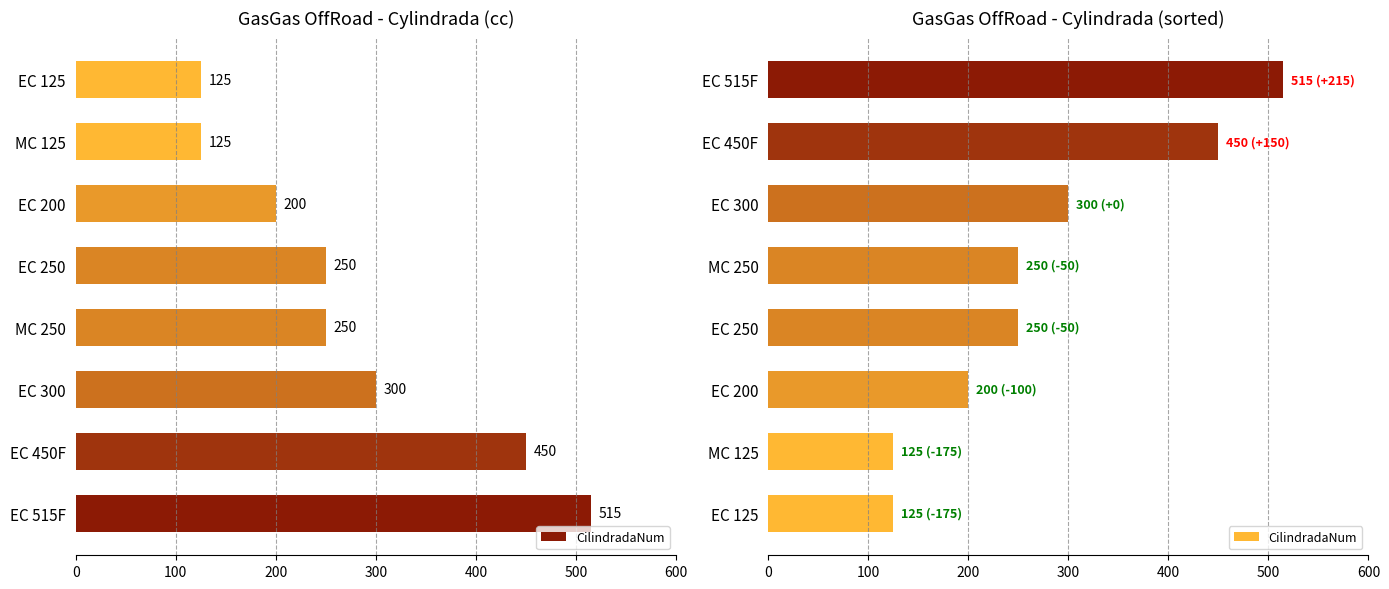

How many bars are there in total?

8